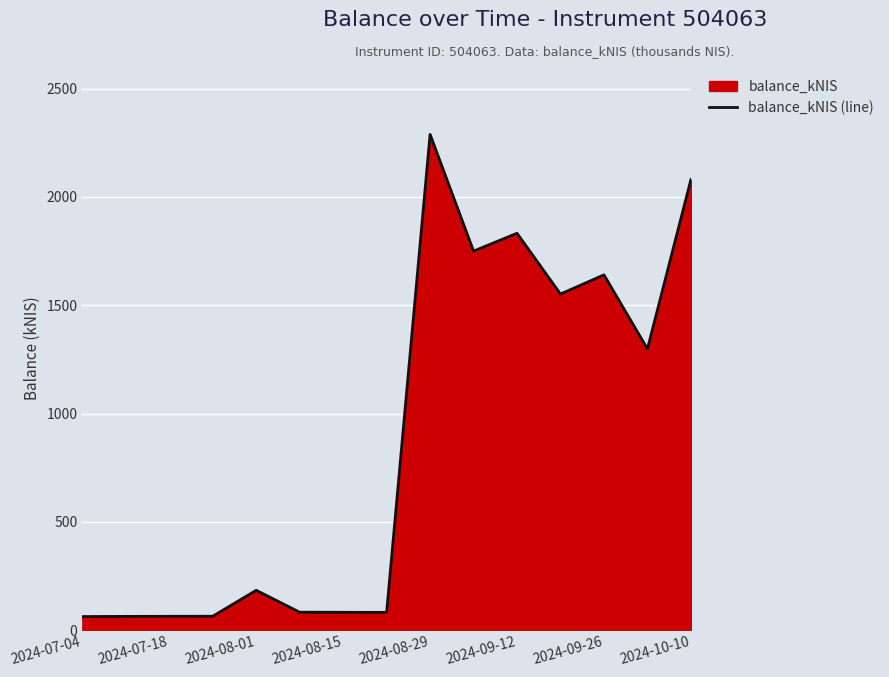

What is the difference between the maximum and minimum values?

2226.2